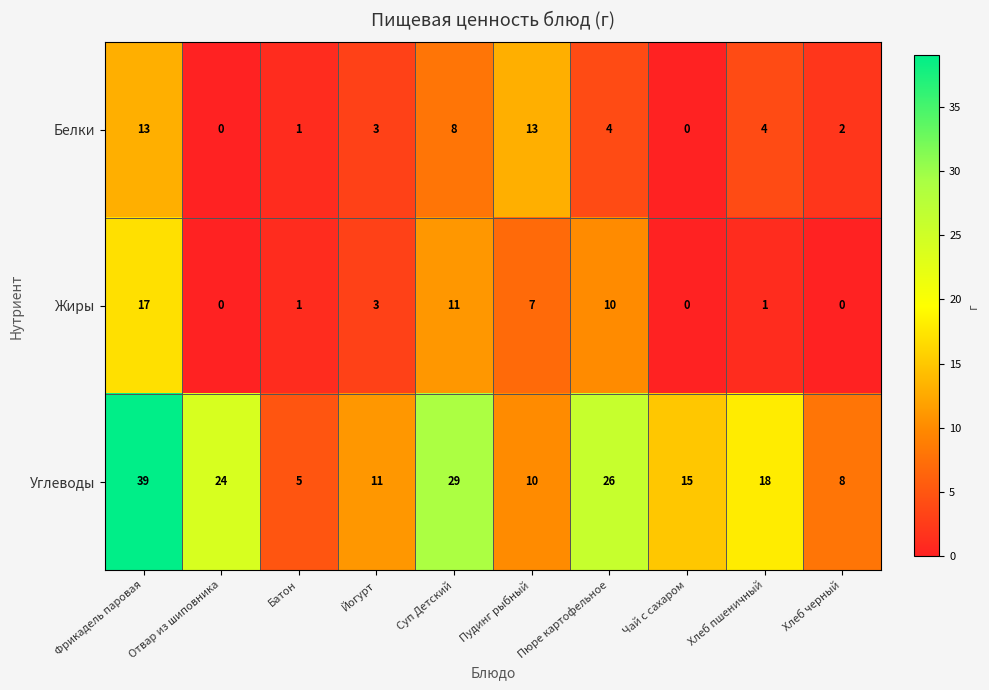

At how many categories does at least one series exceed 21?

4